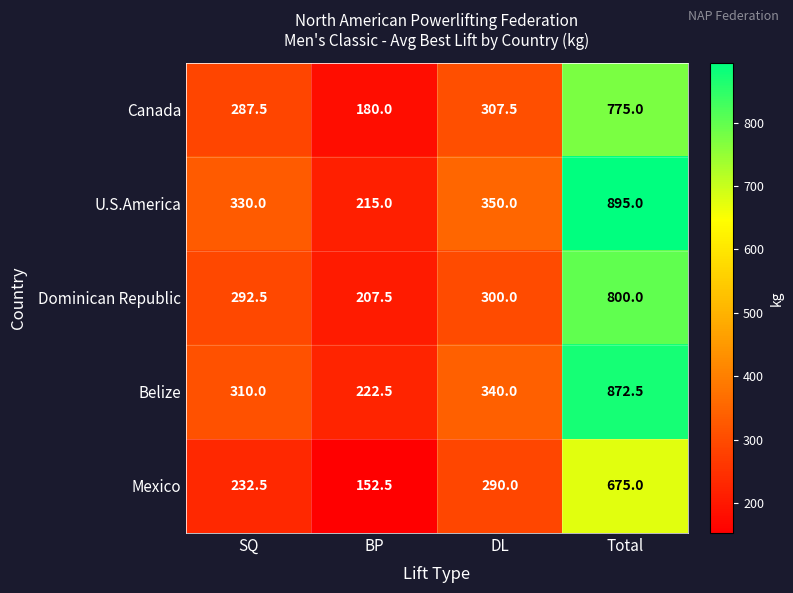

True or false: U.S.America has a value of 181.2 at SQ.

False